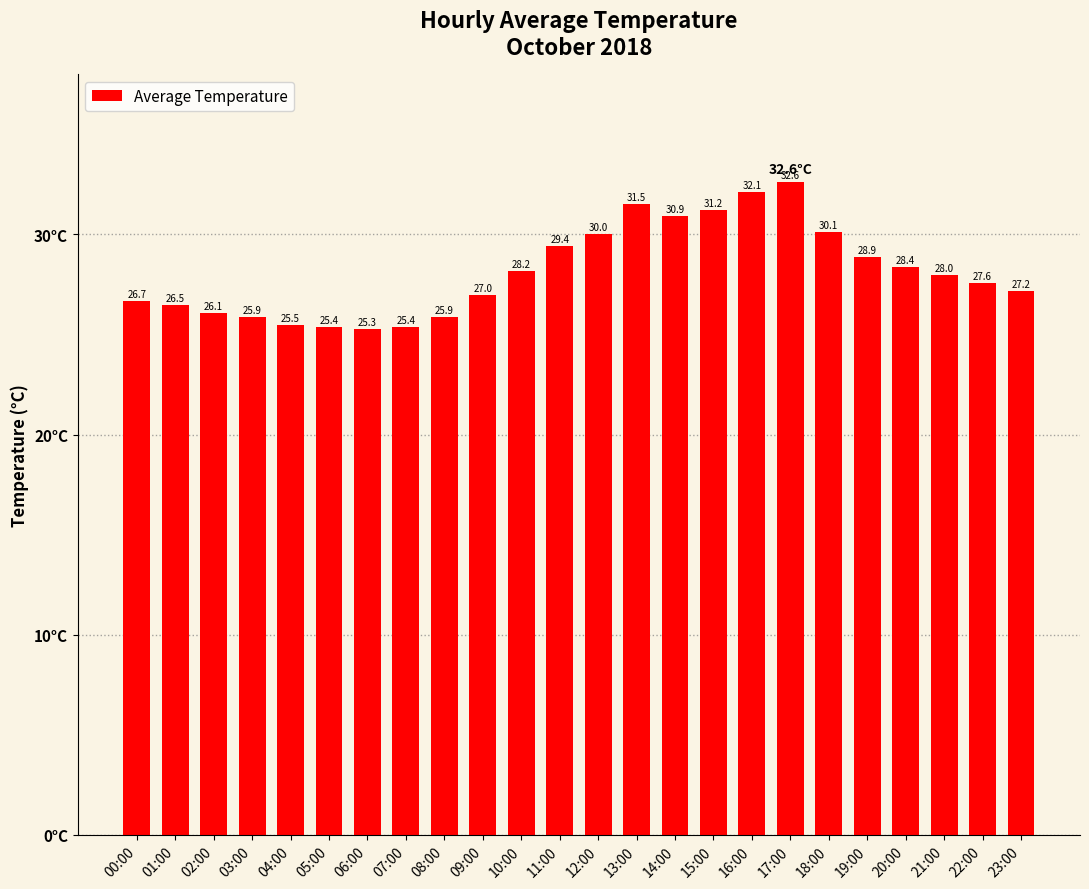

What is the change in value from 10:00 to 19:00?

+0.7